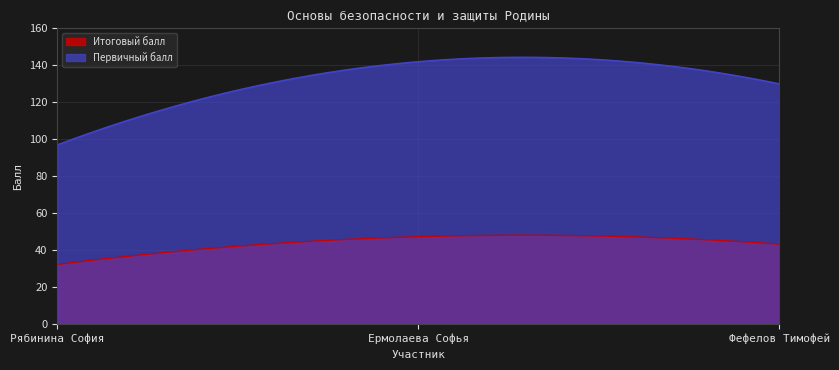

Is the value of Итоговый балл at Рябинина София greater than the value of Первичный балл at Ермолаева Софья?

No